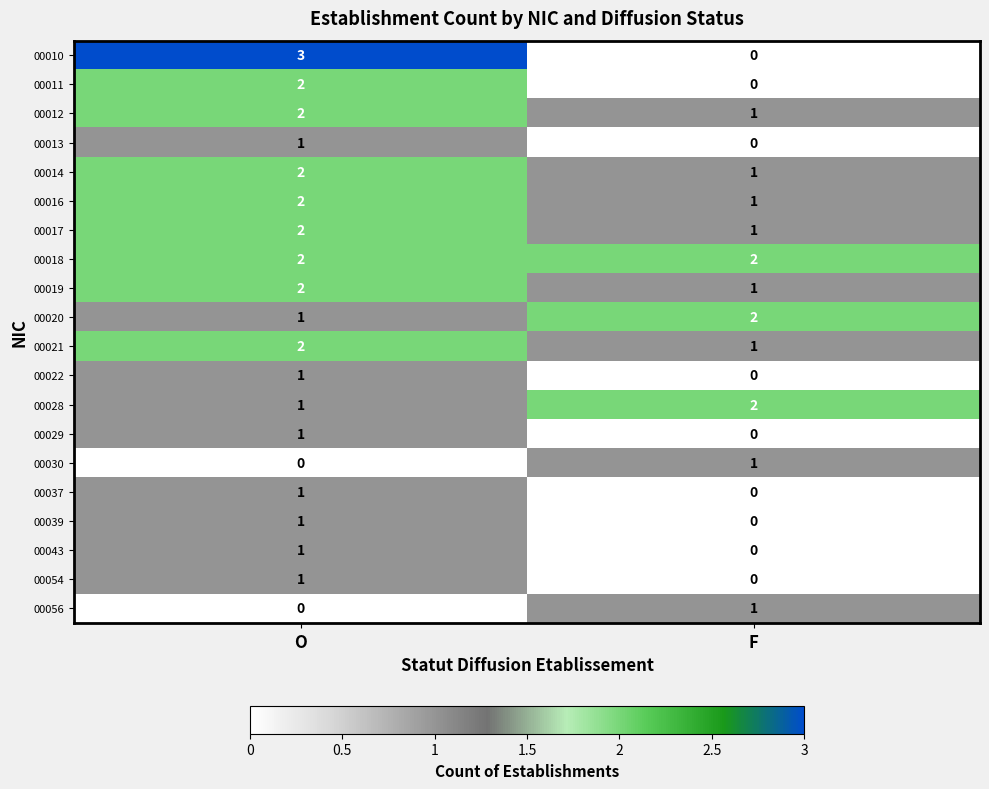

At which category is the sum across all series the highest?

O